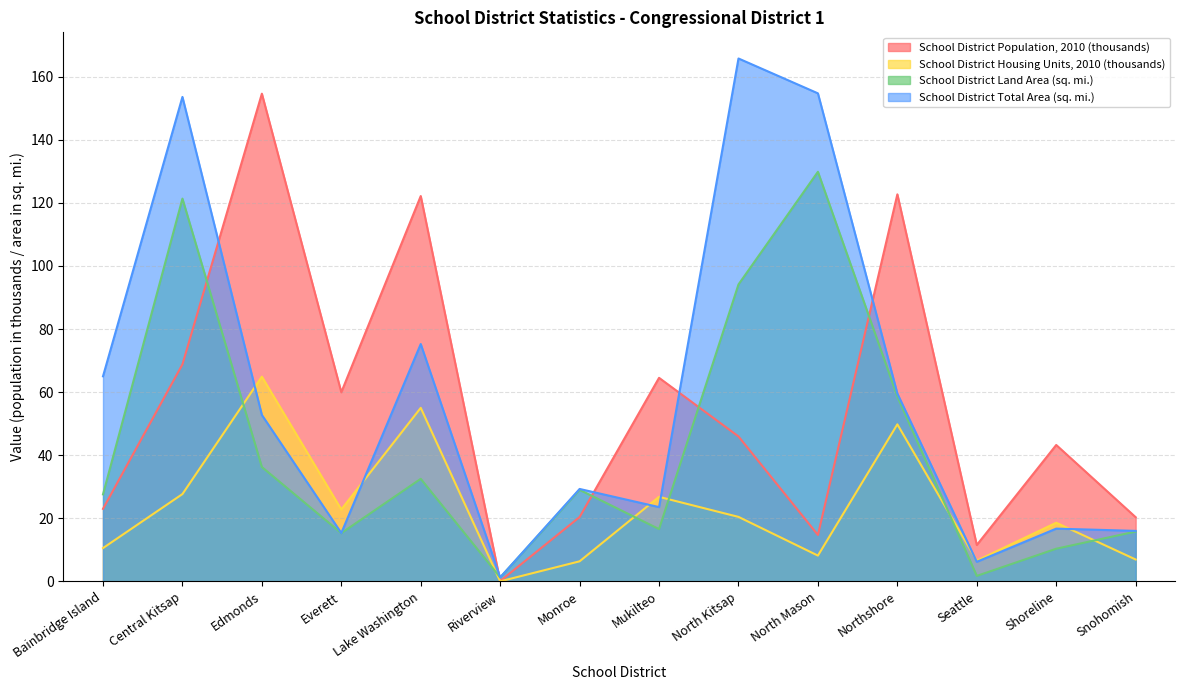

At which category is the sum across all series the highest?

Central Kitsap